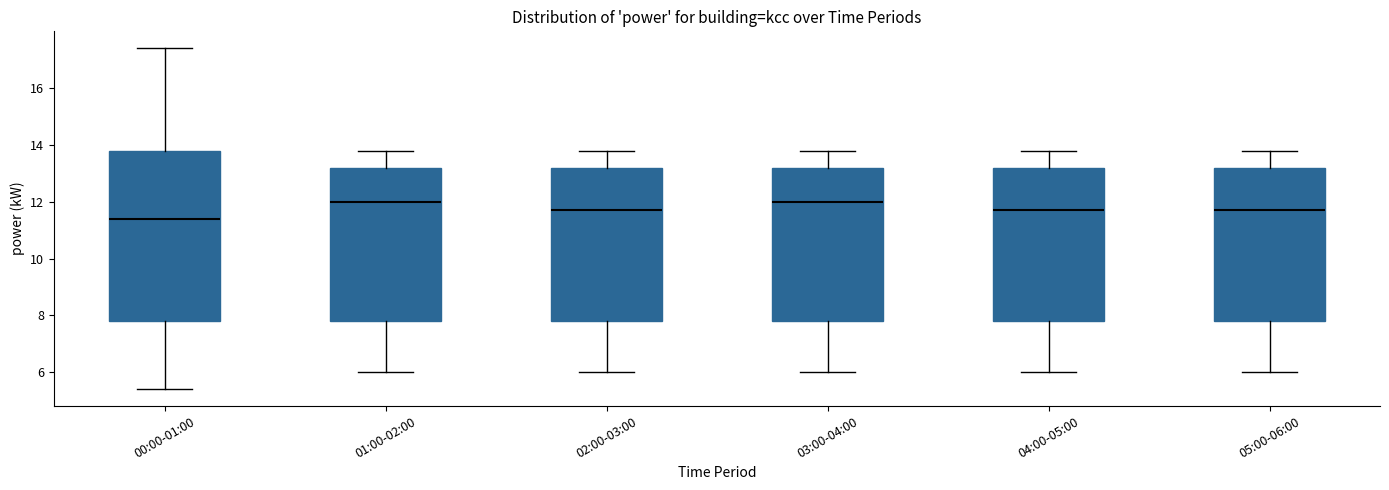

Where does the median line of the box for 05:00-06:00 sit on the y-axis? The values are not printed on the chart, so give them approximately, as read against the axis.

11.8